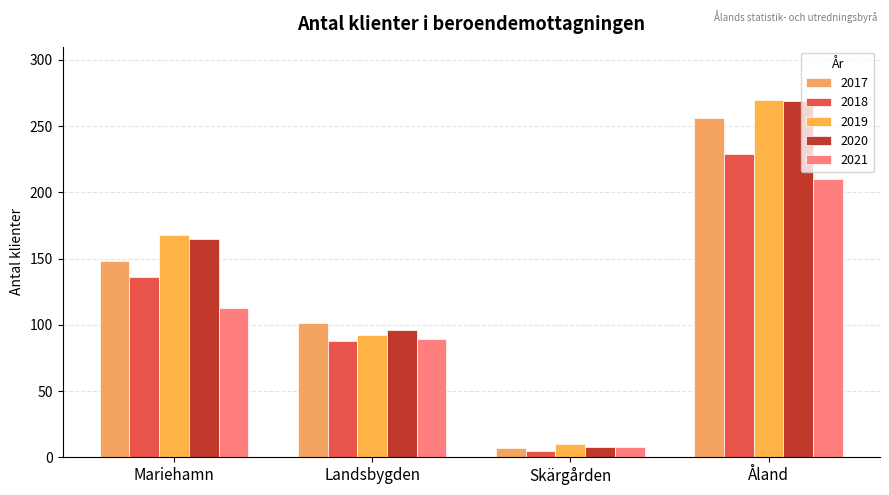

At which label does 2020 first exceed 165?

Åland